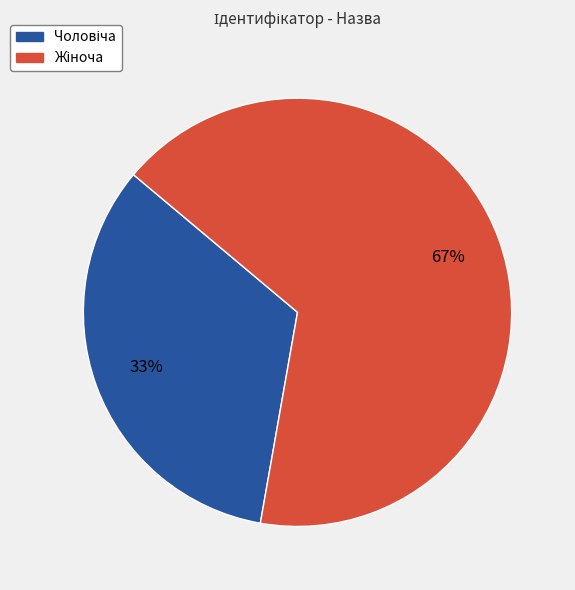

To the nearest percent, what is the average slice percentage?

50%